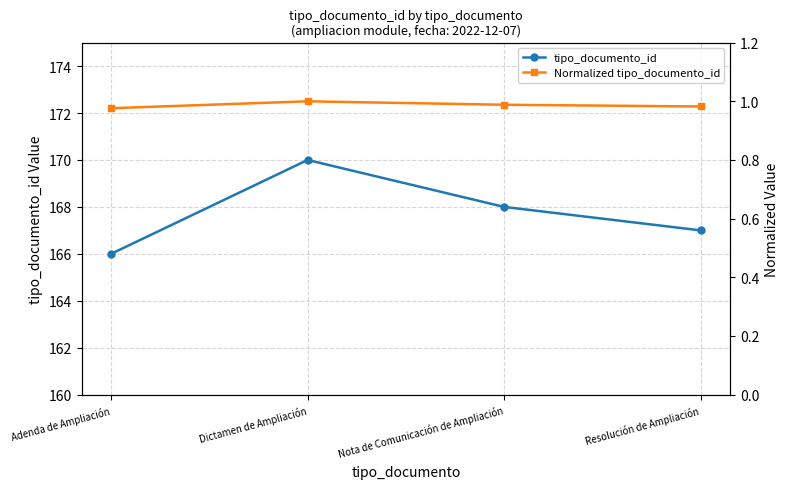

What is the average value of the tipo_documento_id series?

167.8